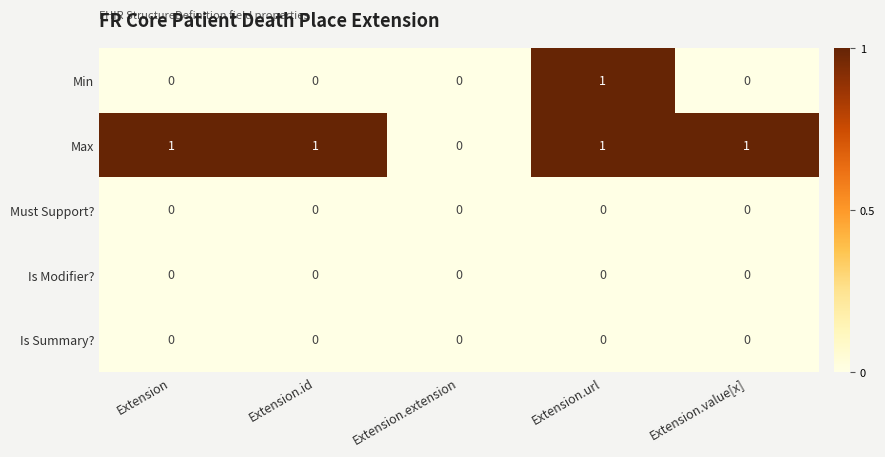

The value of Is Modifier? at Extension.value[x] is 0. True or false?

True